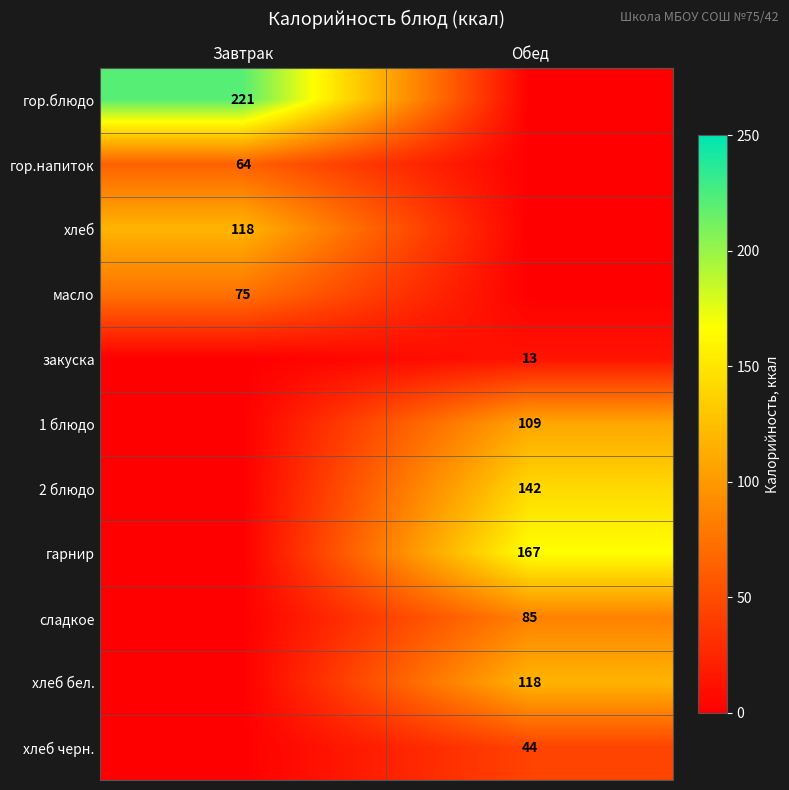

True or false: сладкое has a value of 85 at Обед.

True